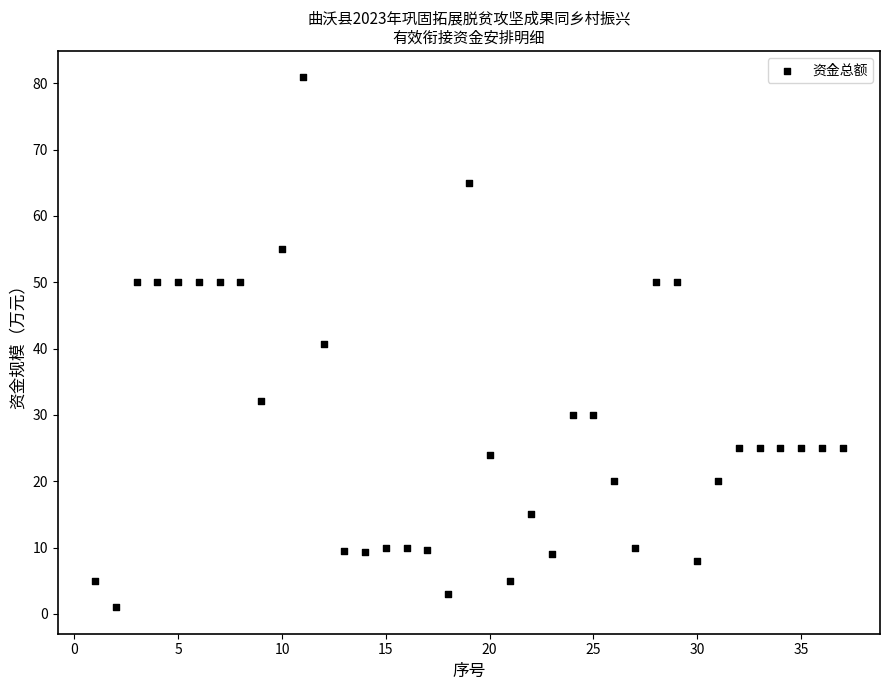

What is the range of X values (max minus min)?

36.0